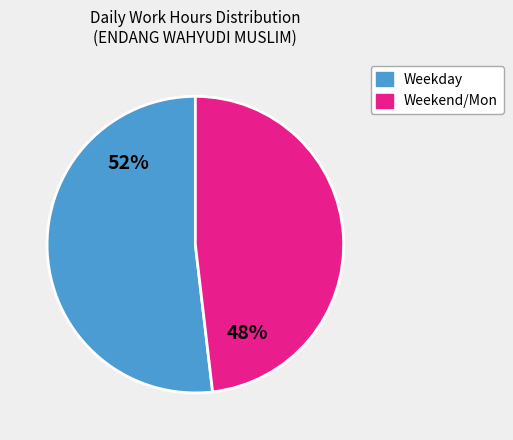

Which category has the smallest portion of the pie?

Weekend/Mon